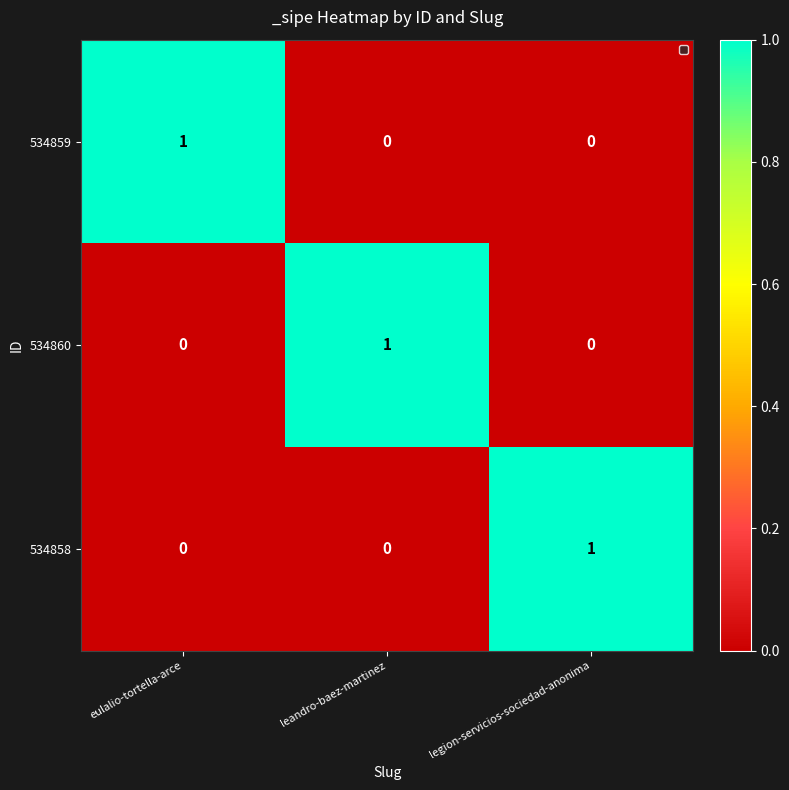

True or false: 534858 has a value of 0 at eulalio-tortella-arce.

True